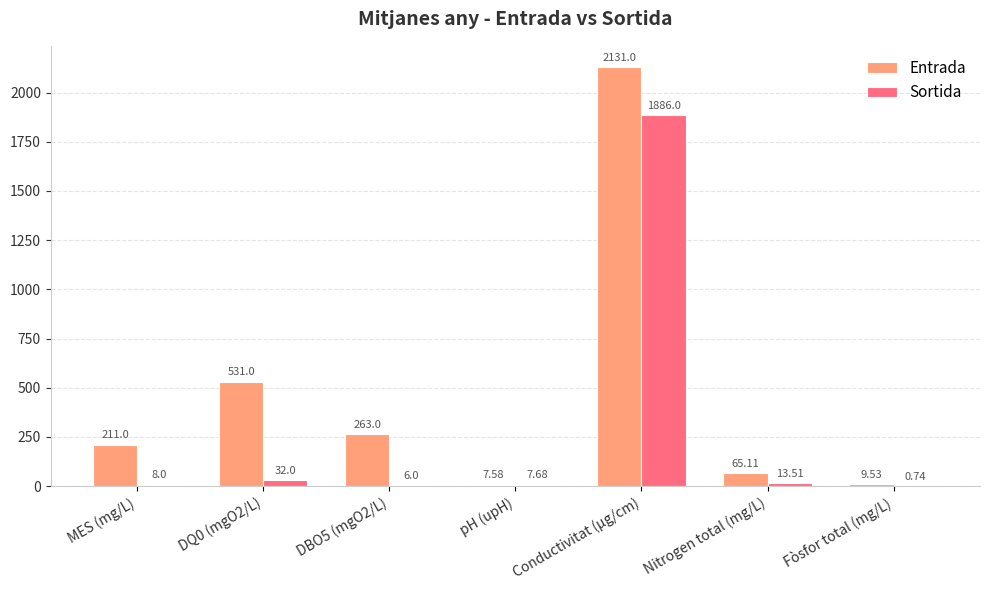

True or false: Sortida has a value of 7.7 at pH (upH).

True